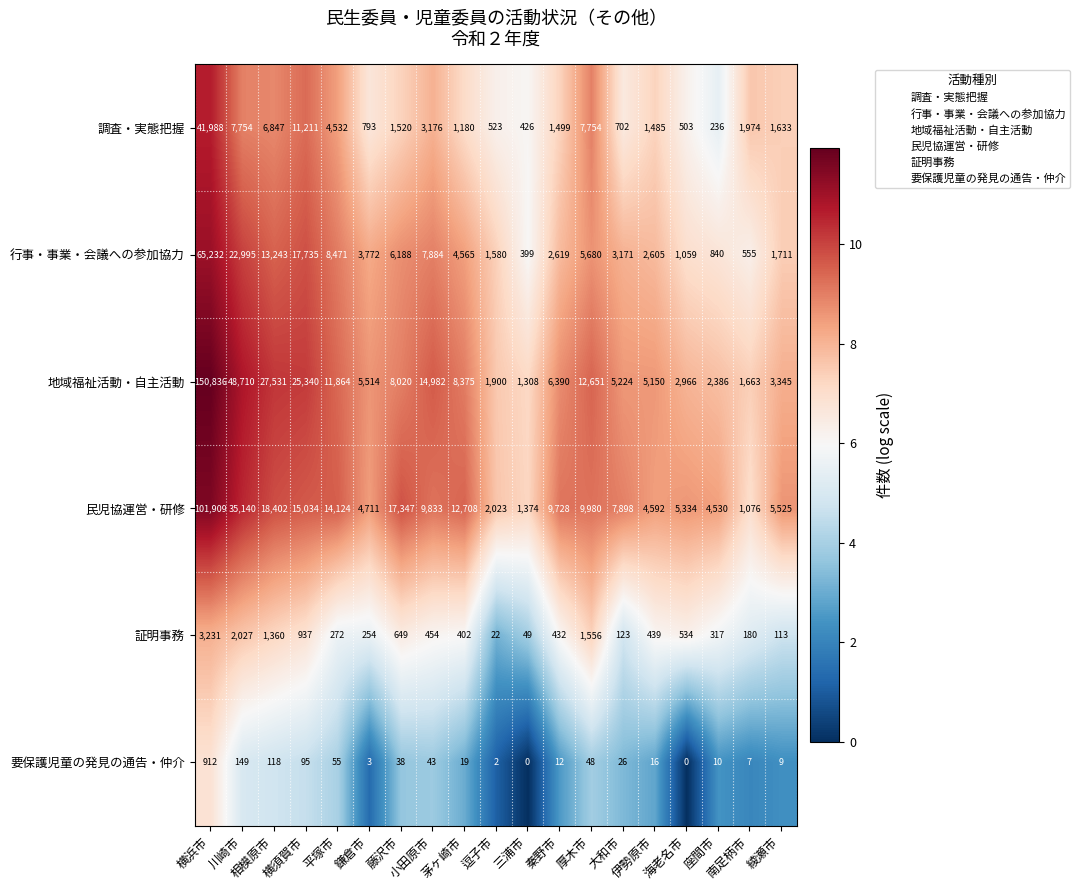

What is the maximum value for 調査・実態把握?

41988